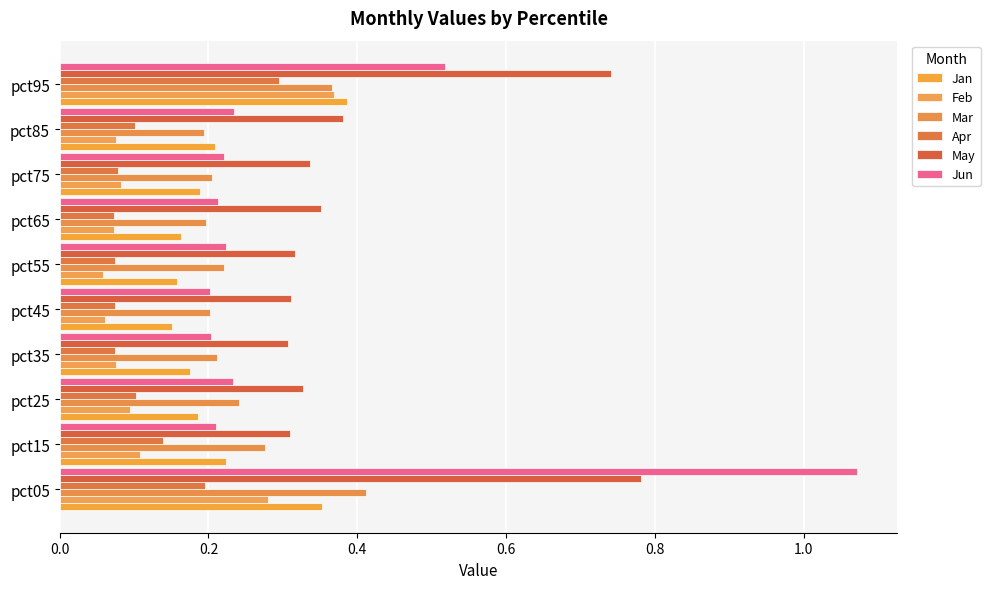

Count the number of categories in the chart.

10